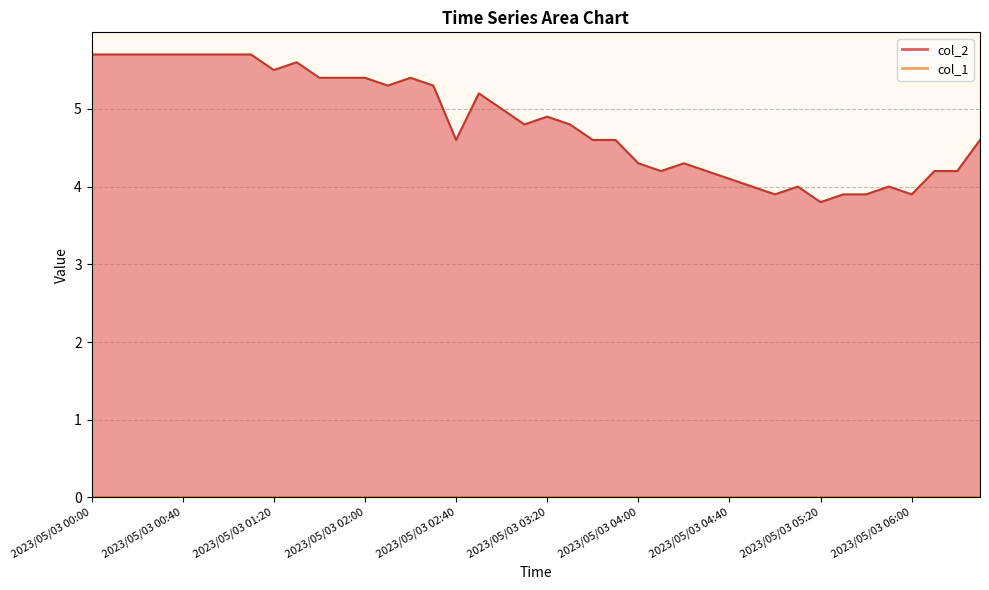

Which label corresponds to the smallest value in the chart?

2023/05/03 05:20